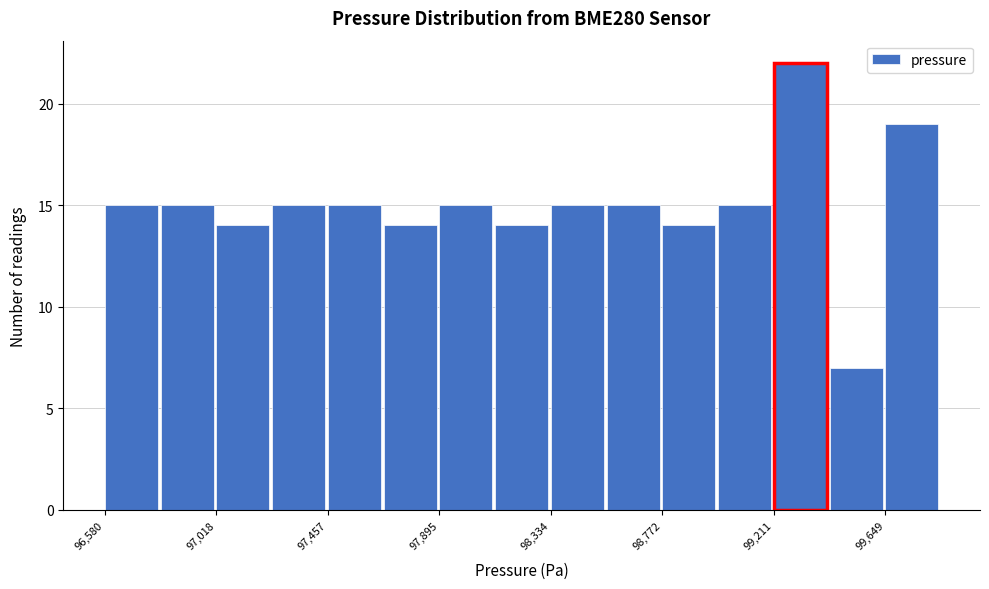

Reading left to right, transcribe this chart: for each bar, give the range it covers on the x-axis and its height. Neither the bar edges nor the heights are printed on the chart, so give them approximately, as read against the axes.

96600 to 96800: 15
96800 to 97000: 15
97000 to 97250: 14
97250 to 97450: 15
97450 to 97700: 15
97700 to 97900: 14
97900 to 98100: 15
98100 to 98350: 14
98350 to 98550: 15
98550 to 98750: 15
98750 to 99000: 14
99000 to 99200: 15
99200 to 99450: 22
99450 to 99650: 7
99650 to 99850: 19